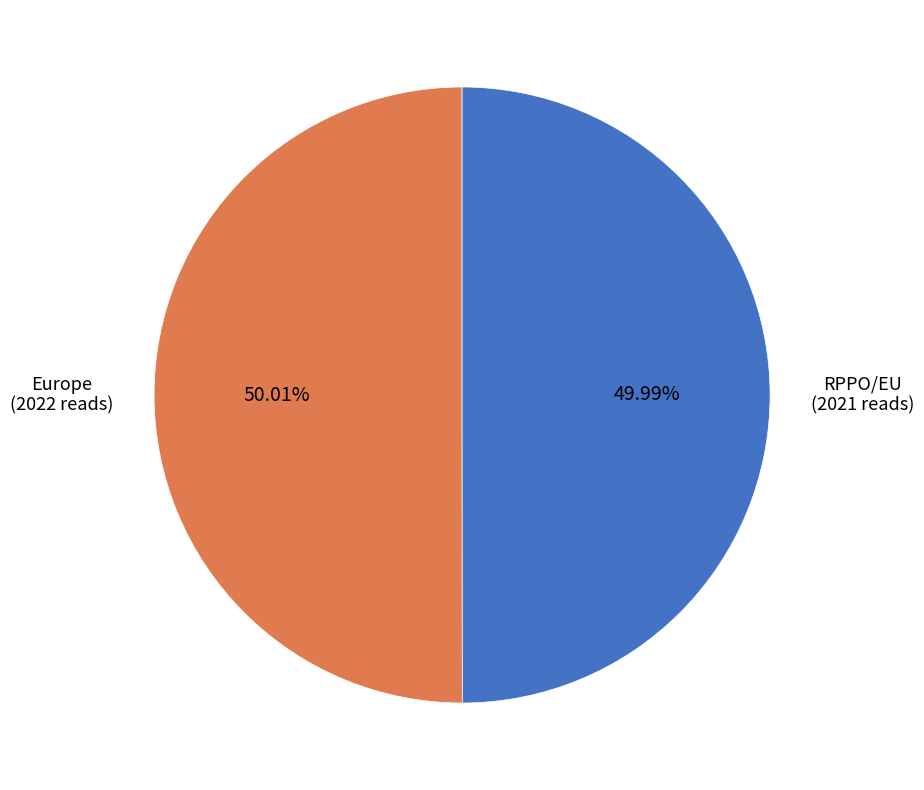

To the nearest percent, what percentage of the pie is Europe?

50%